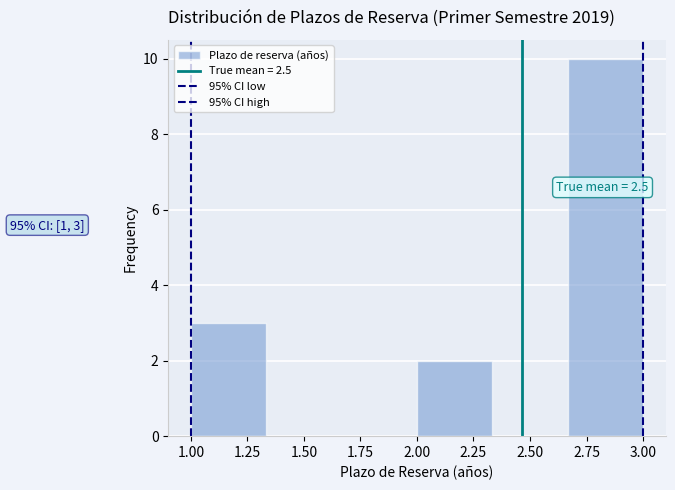

Which range on the x-axis has the tallest bar?

2.65 to 3.00